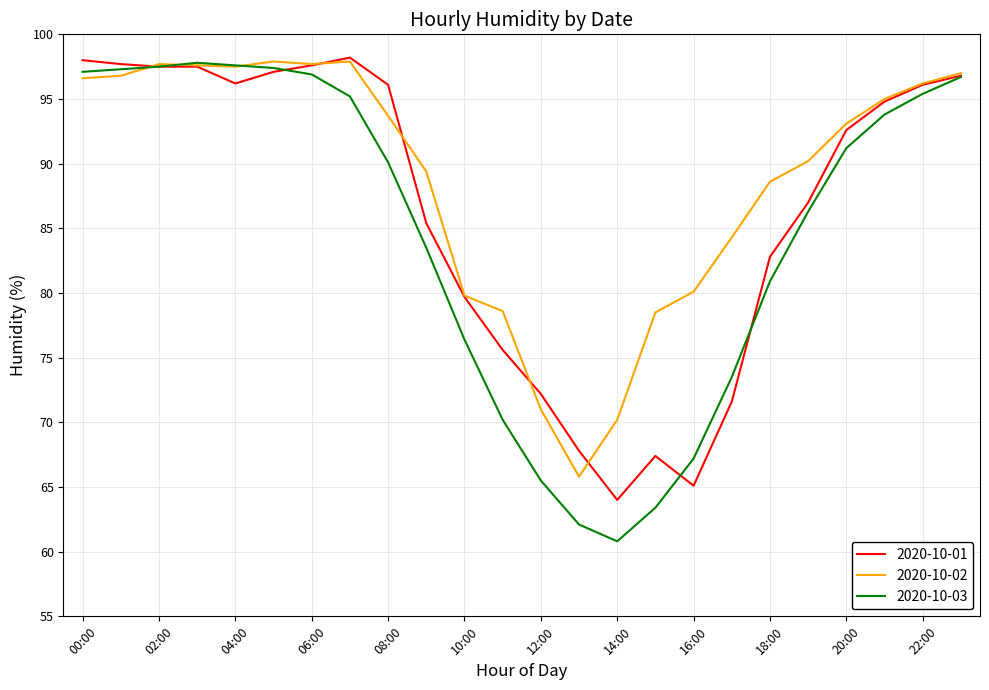

Does the chart have visible grid lines?

Yes